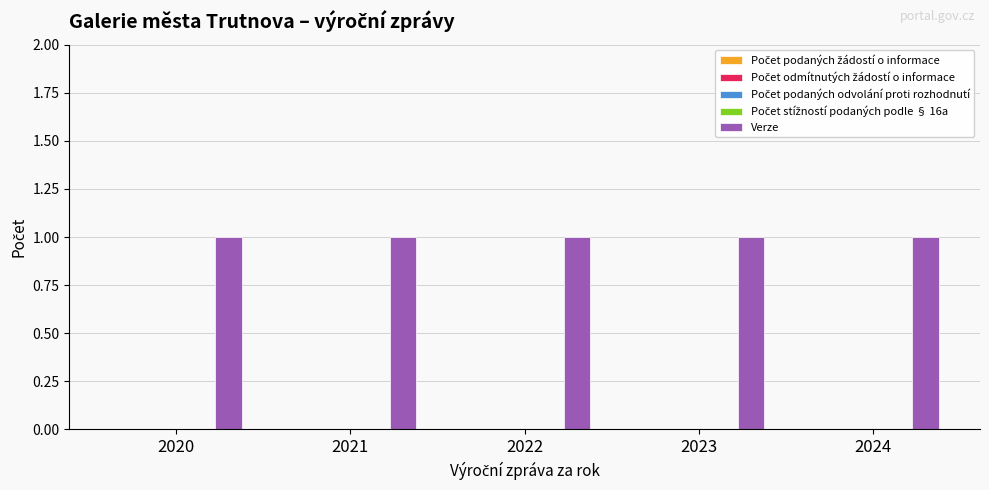

At which category does the chart reach its peak across all series?

2020